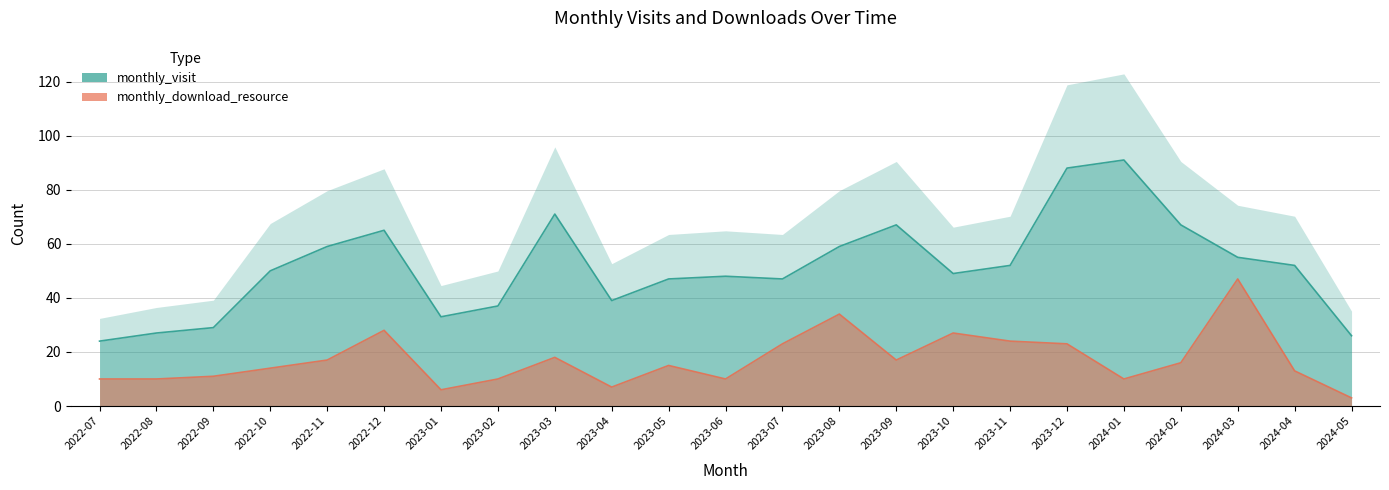

The value of monthly_visit at 2023-04 is 68. True or false?

False